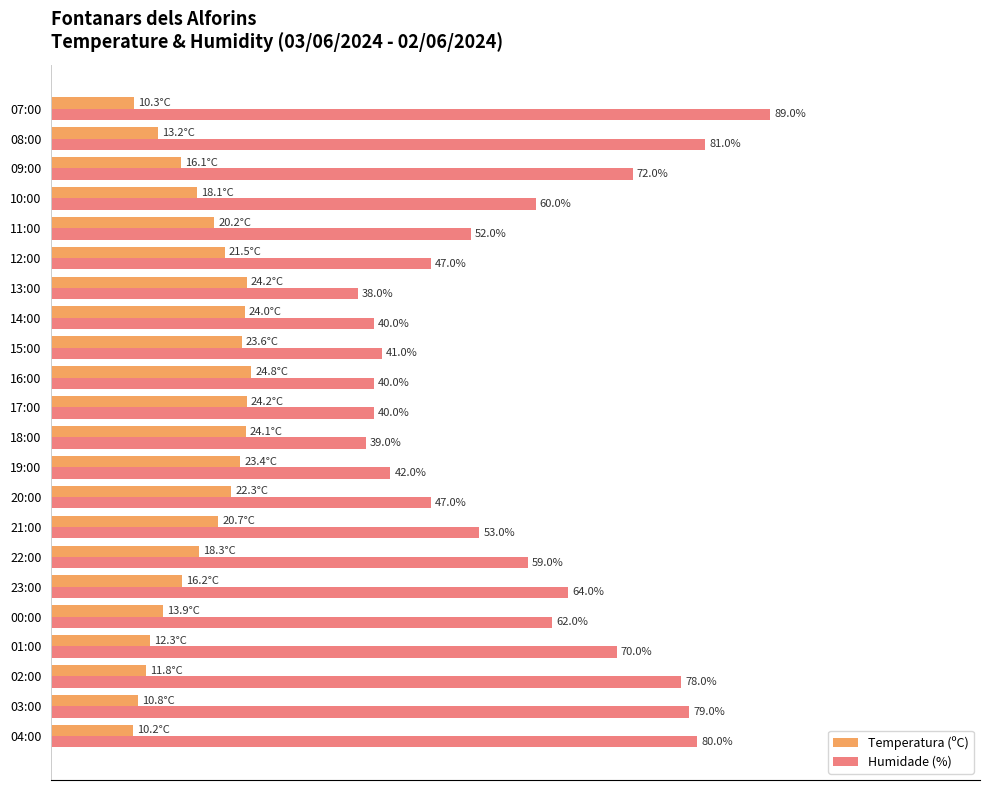

At which category is the sum across all series the highest?

07:00